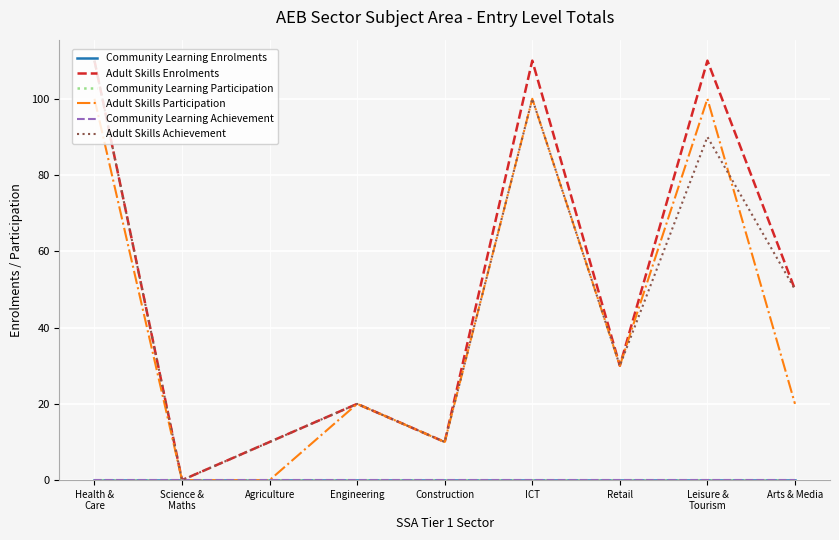

Rank the series at Health &
Care from lowest to highest value.

Community Learning Enrolments, Community Learning Participation, Community Learning Achievement, Adult Skills Participation, Adult Skills Enrolments, Adult Skills Achievement